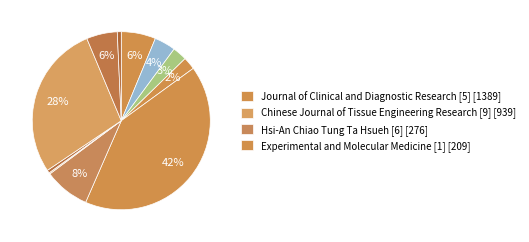

Rank the categories by value from highest to lowest.

Journal of Clinical and Diagnostic Research [5], Chinese Journal of Tissue Engineering Research [9], Hsi-An Chiao Tung Ta Hsueh [6], Experimental and Molecular Medicine [1], Journal of Xi an Jiaotong University [10], Annals of Laboratory Medicine [2], Journal of Clinical Biochemistry and Nutrition [3], Indian Journal of Clinical Biochemistry [4], Japanese Journal of Clinical Chemistry [11], Frontiers in Nanobiomedical Research [8], Chemical Biology Letters [7]